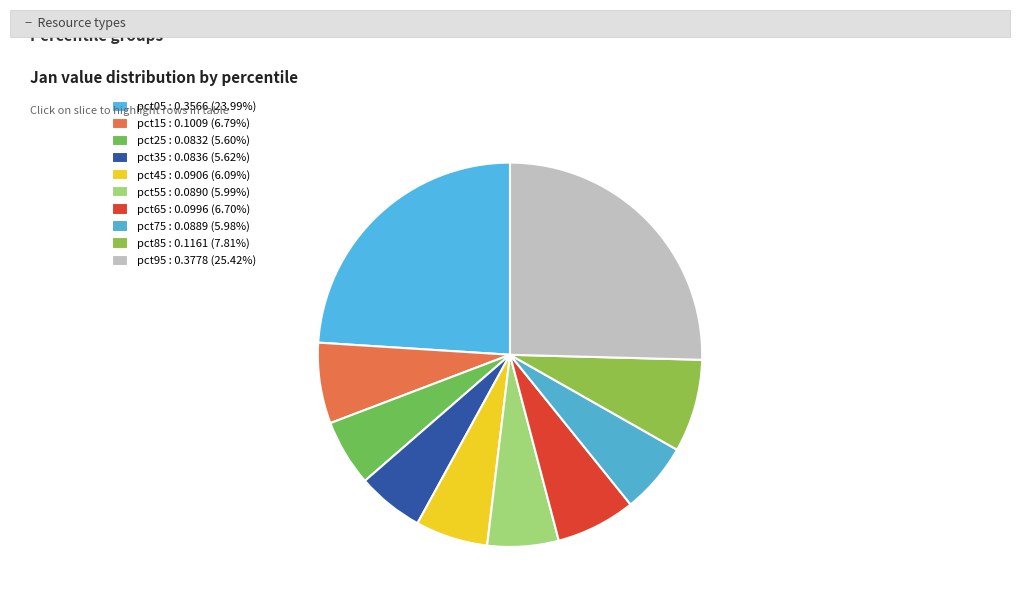

True or false: pct35 accounts for 11% of the total.

False